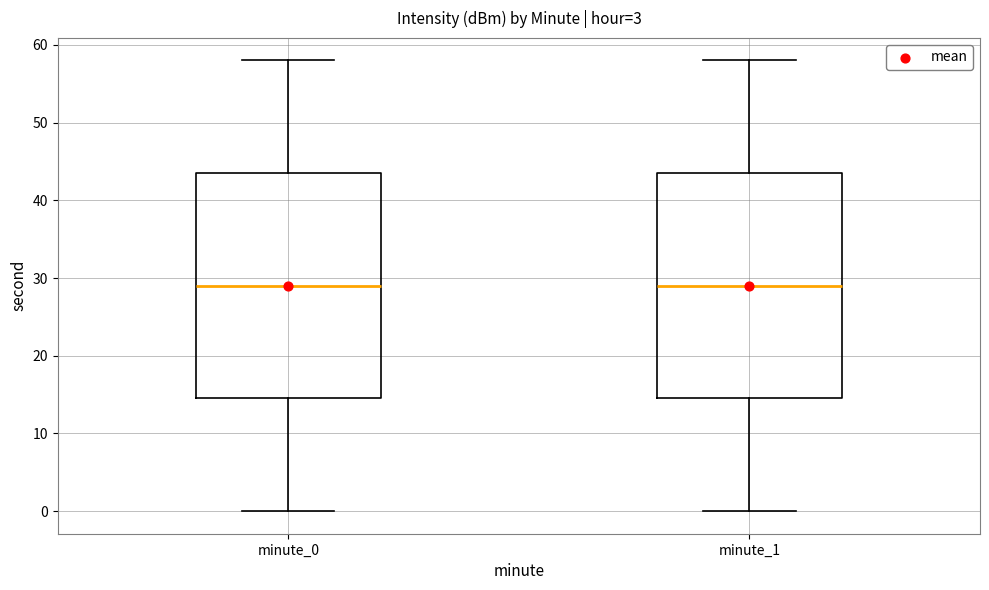

Reading left to right, transcribe this box plot: for each box, give where its median line is, the range the box spans, and where its two whiskers end, as read against the y-axis. The values are not printed on the chart, so give them approximately, as read against the axis.

minute_0: median 29, box 15 to 44, whiskers 0 to 58
minute_1: median 29, box 15 to 44, whiskers 0 to 58